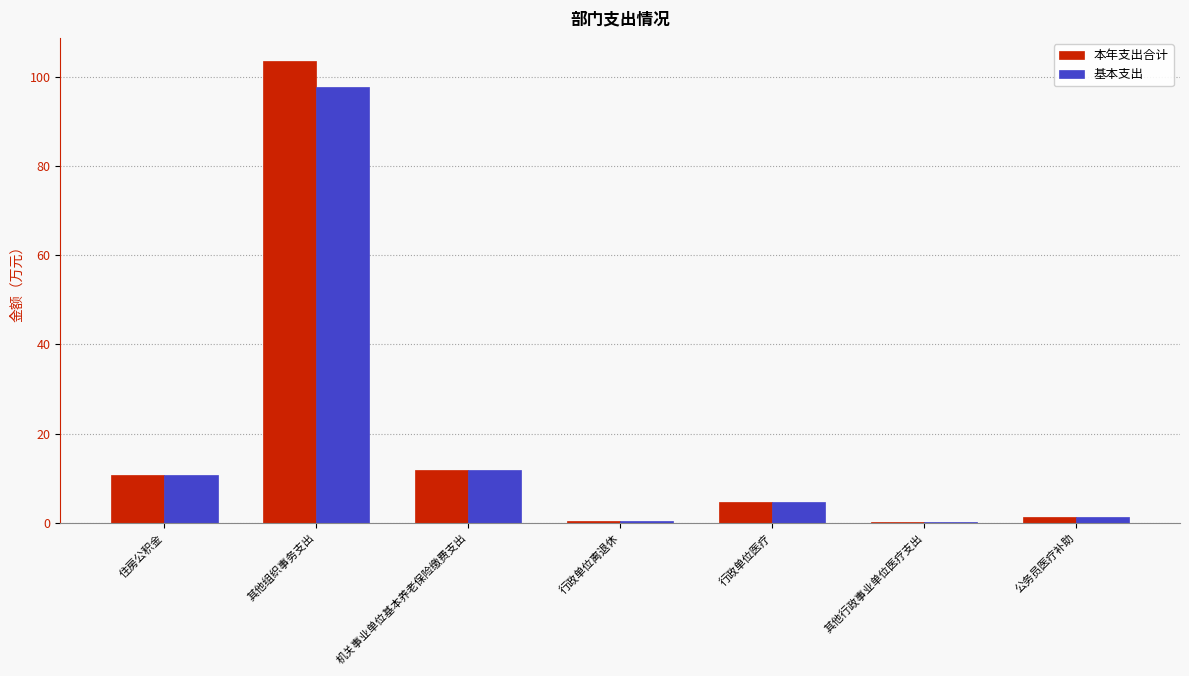

What is the total value across all series at 住房公积金?

21.6